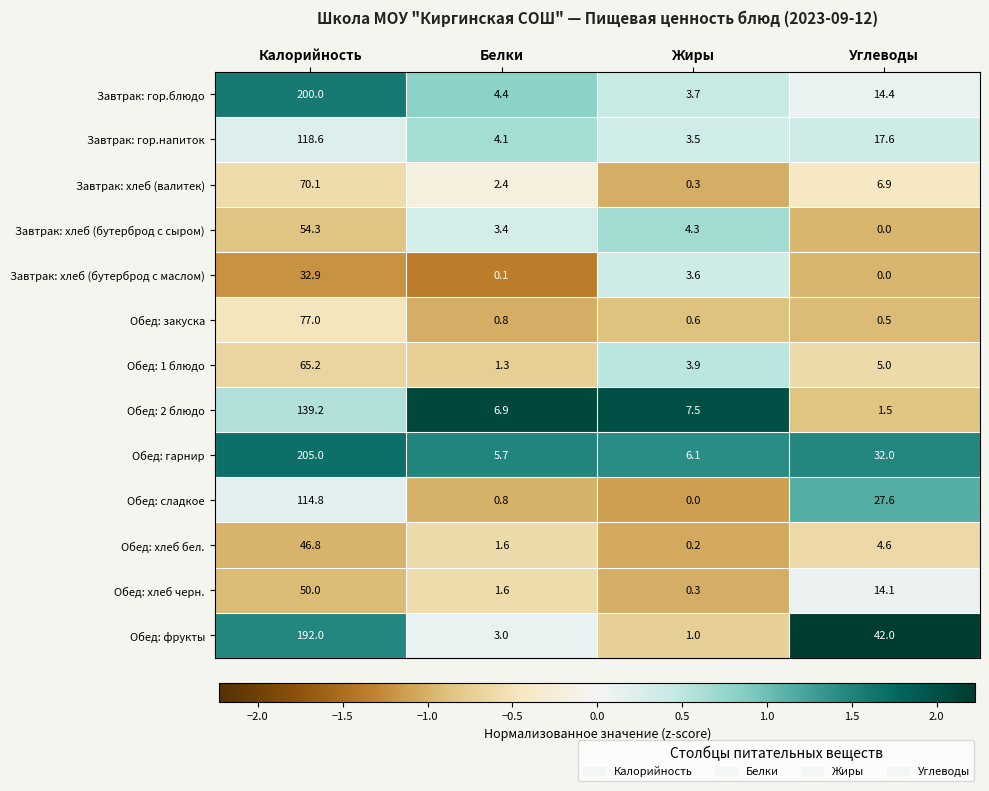

Is it true that Обед: хлеб черн. equals 74.6 at Калорийность?

False